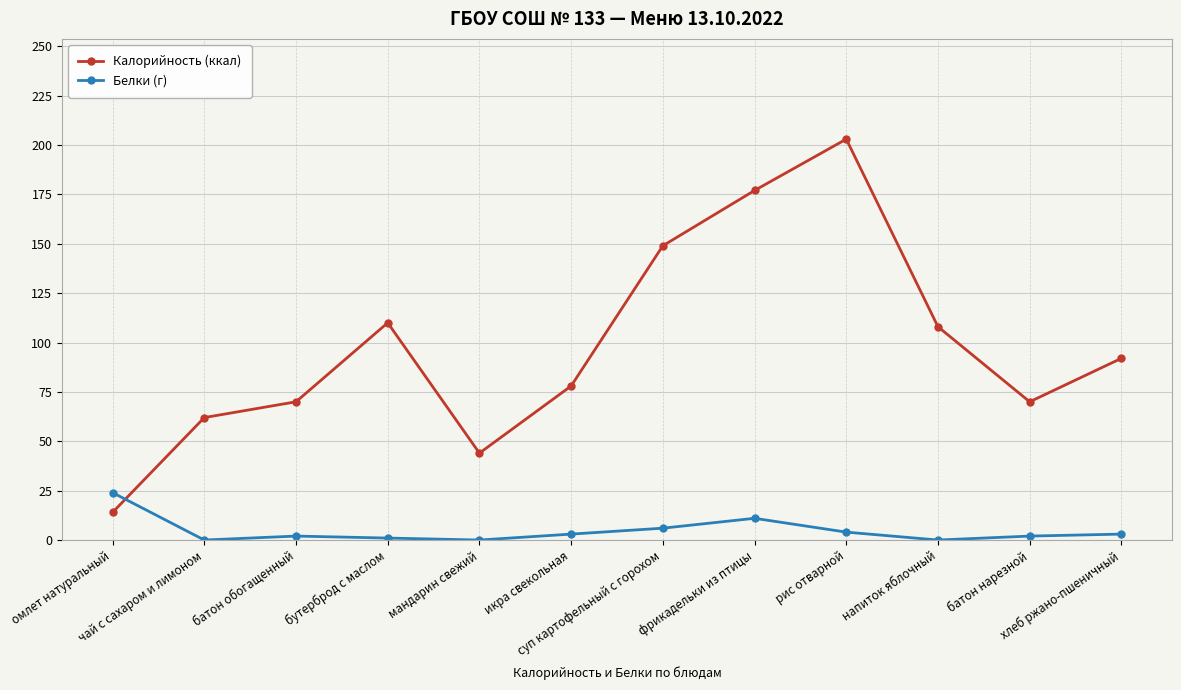

Rank the series by their maximum value, from highest to lowest.

Калорийность (ккал), Белки (г)